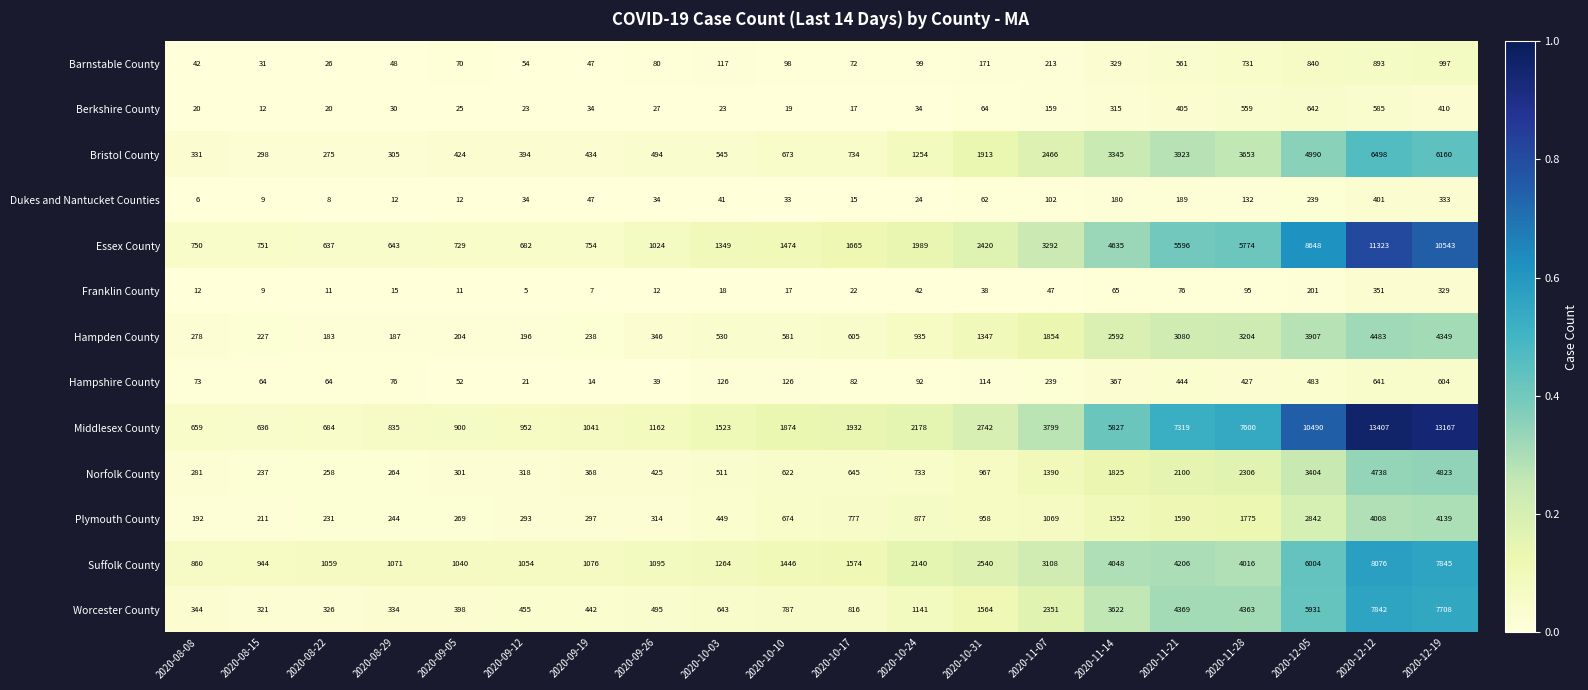

What is the total value across all series at 2020-09-26?

5547